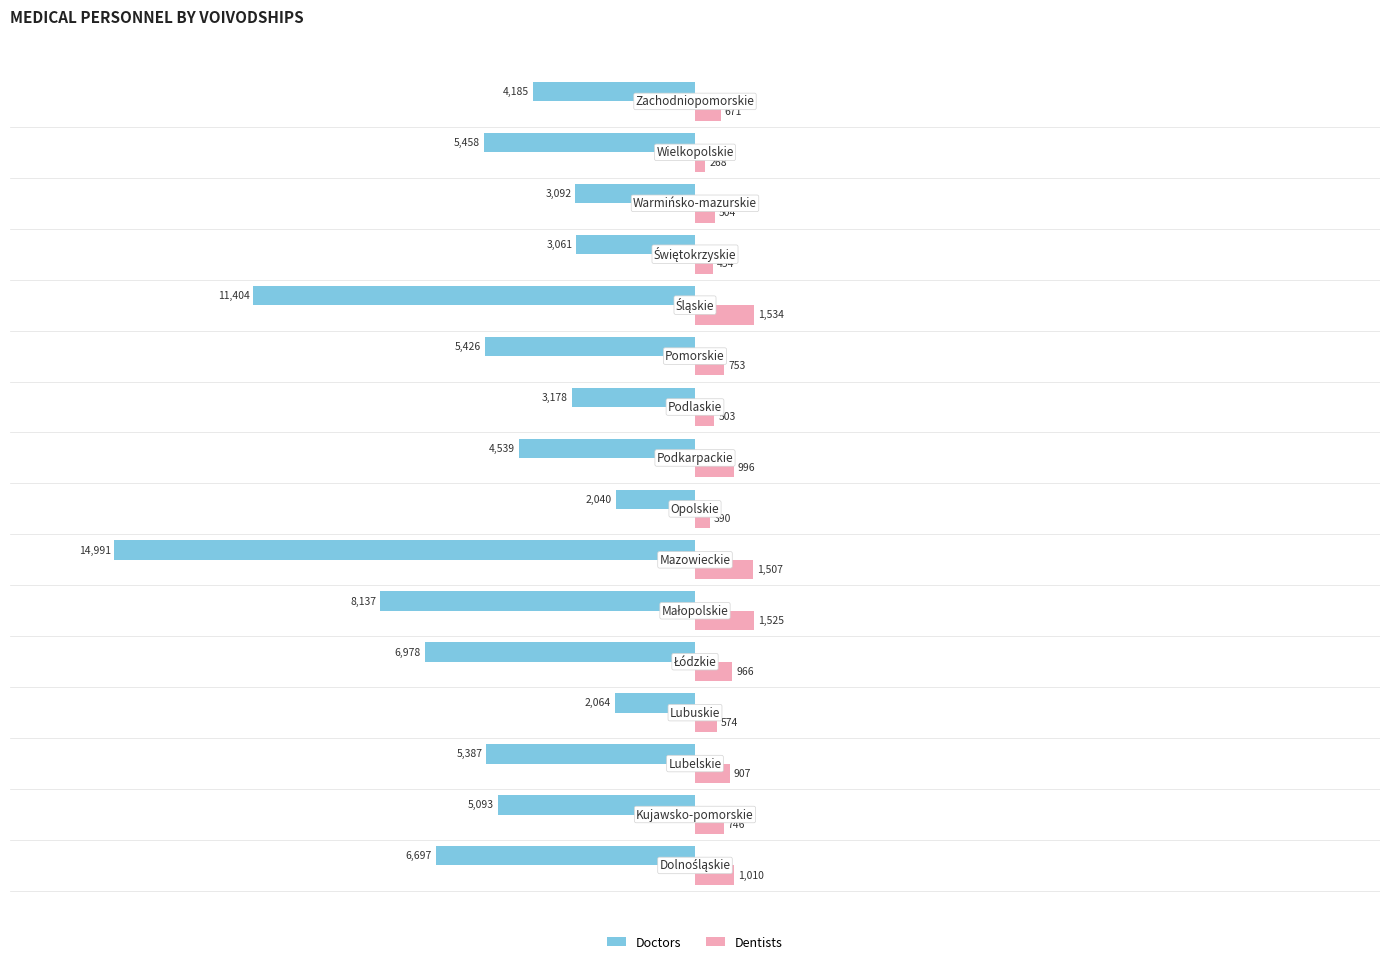

Which series has the largest range (max minus min)?

Doctors